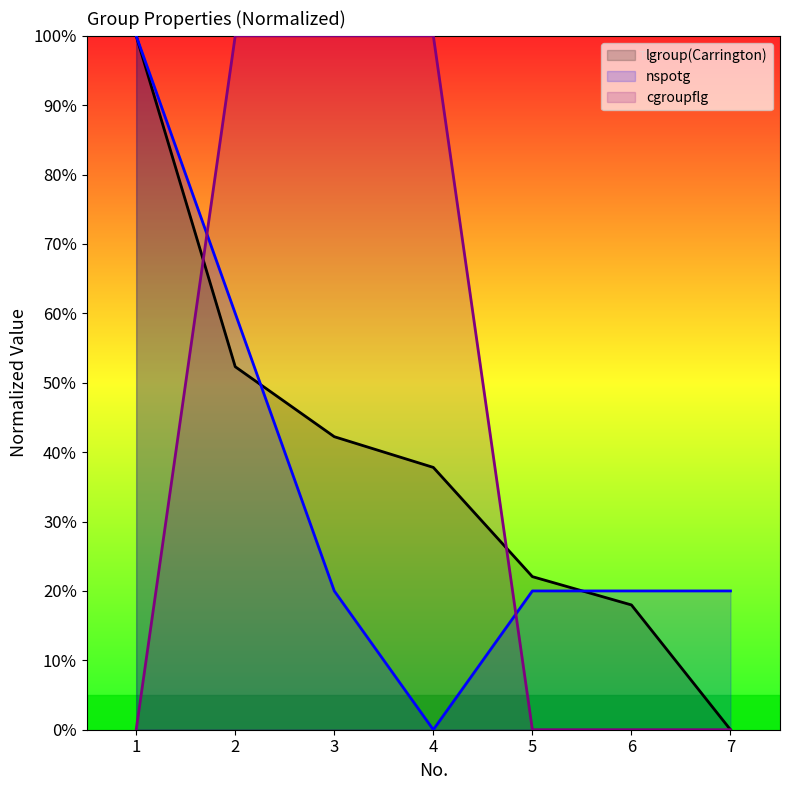

At 1, list the series in order from largest to smallest.

lgroup(Carrington), nspotg, cgroupflg